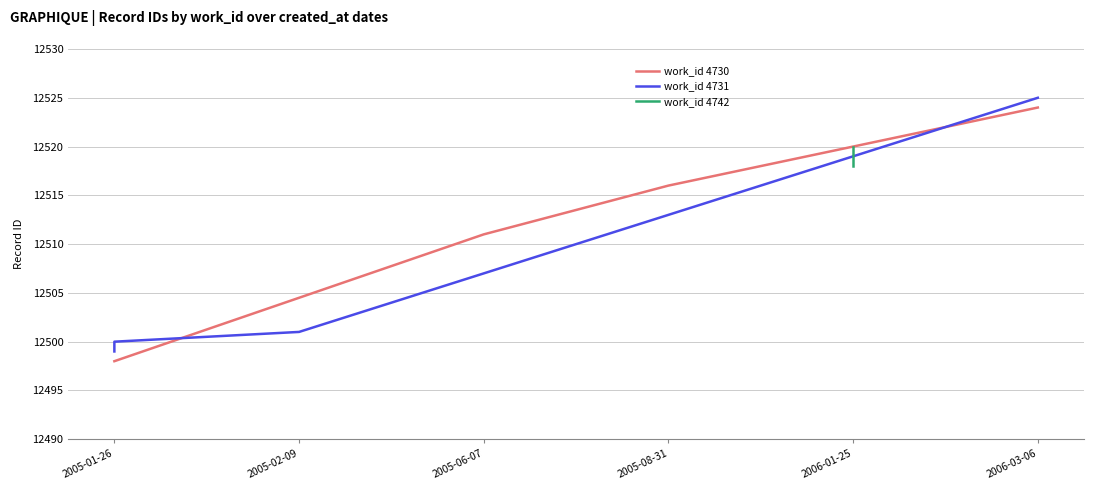

Is it true that work_id 4730 equals 19039 at 2005-08-31?

False